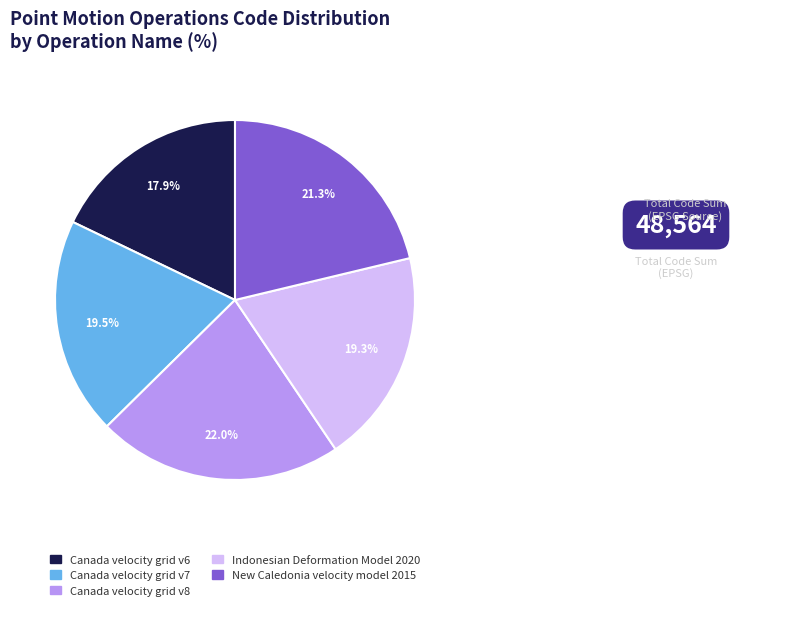

Does Canada velocity grid v8 represent more than half of the total?

No